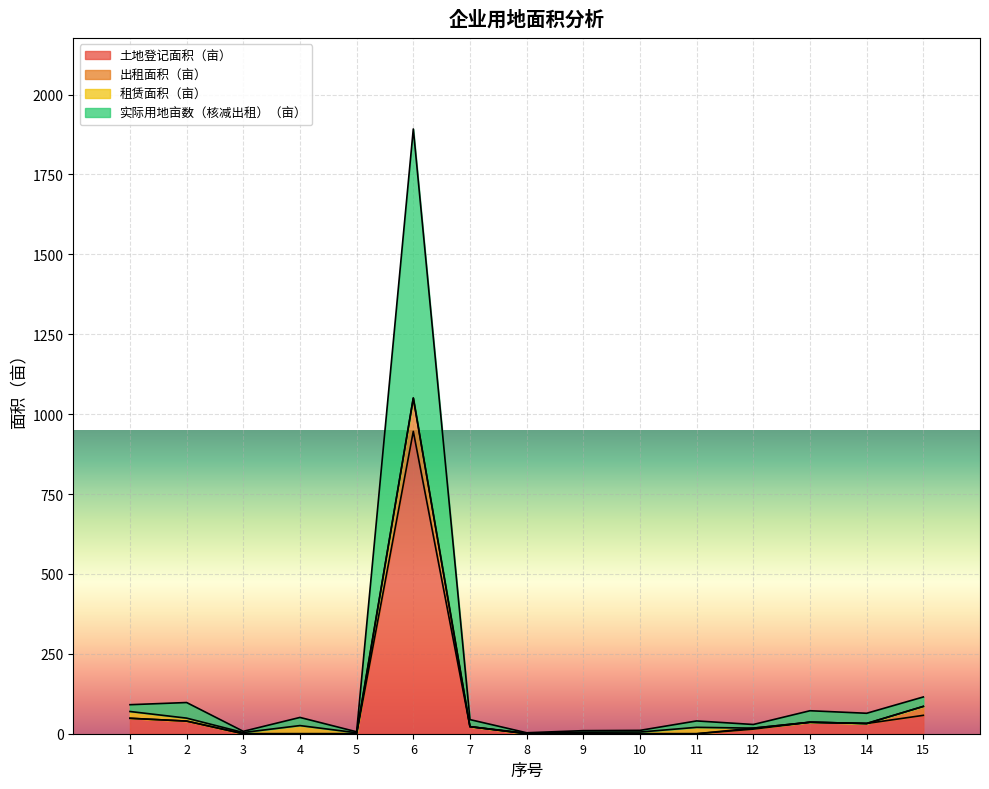

Rank the categories by 土地登记面积（亩） value from highest to lowest.

6, 15, 1, 2, 13, 14, 7, 12, 3, 4, 5, 8, 9, 10, 11